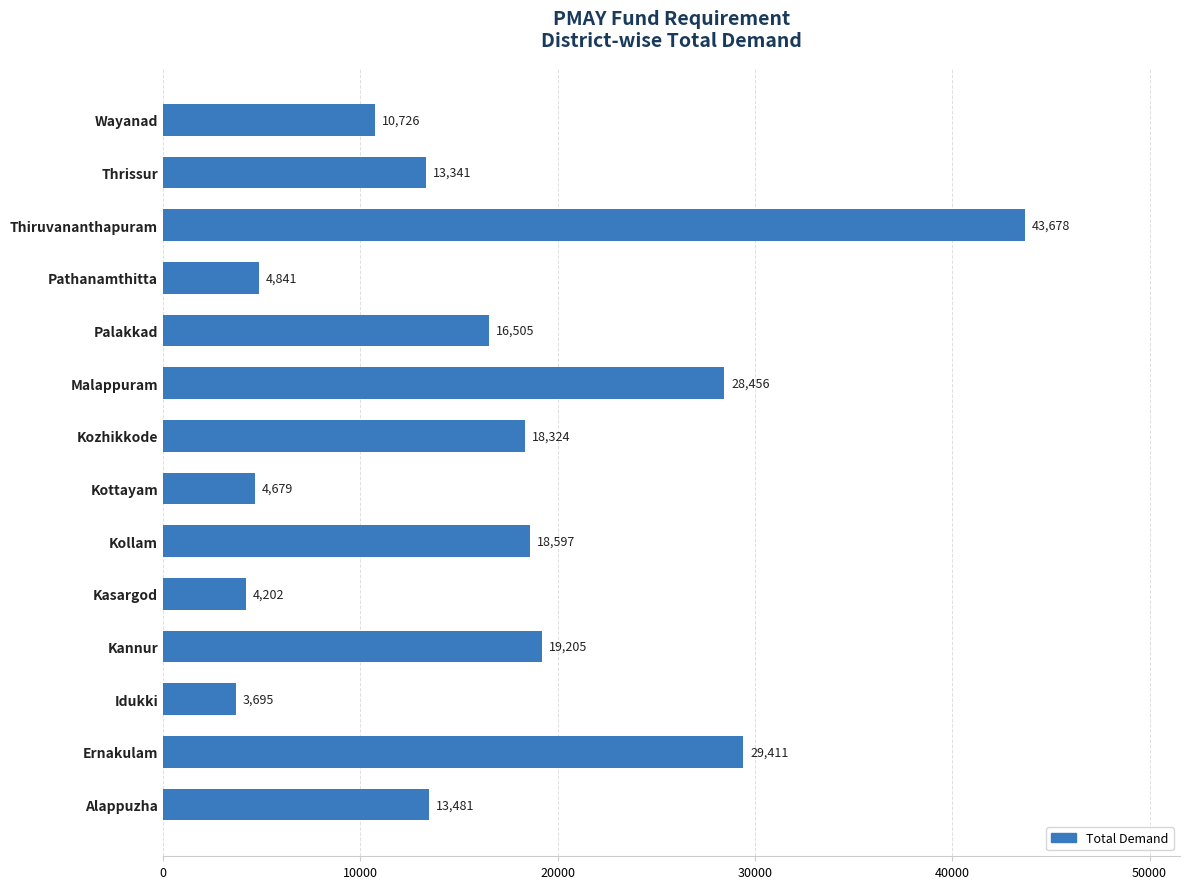

Rank the categories by value from highest to lowest.

Thiruvananthapuram, Ernakulam, Malappuram, Kannur, Kollam, Kozhikkode, Palakkad, Alappuzha, Thrissur, Wayanad, Pathanamthitta, Kottayam, Kasargod, Idukki